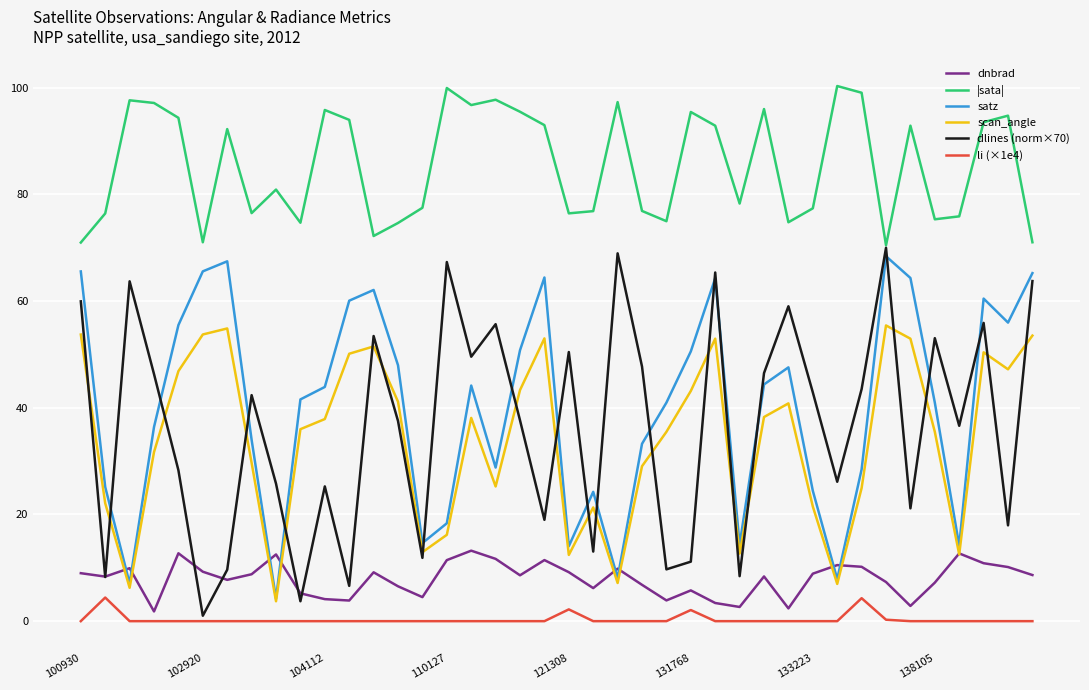

Which series has the largest total across all categories?

|sata|